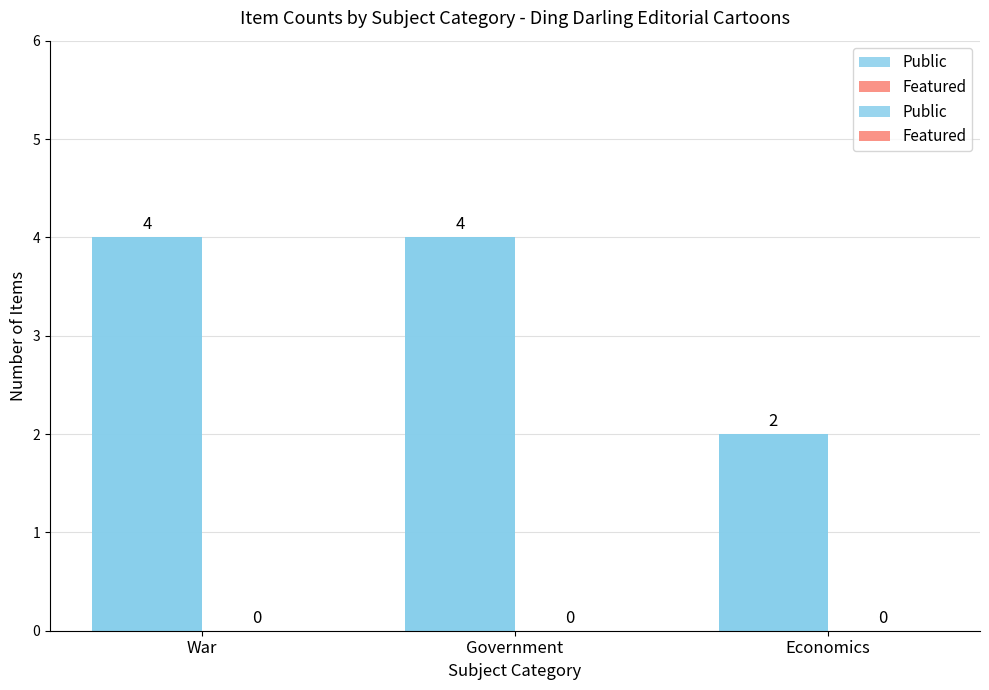

Where is Public nearest to the value 3?

War